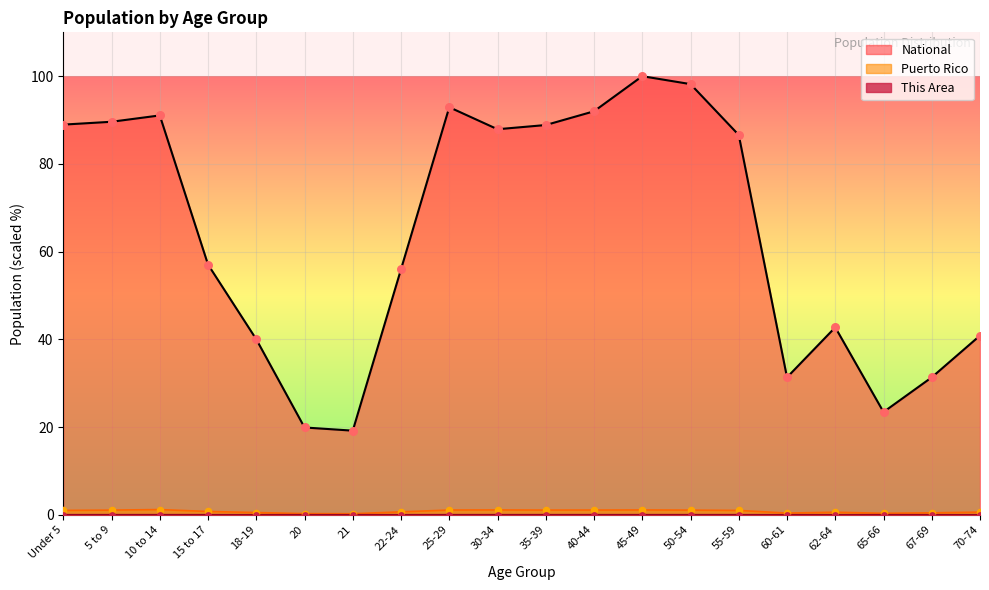

At which category is the sum across all series the highest?

45-49